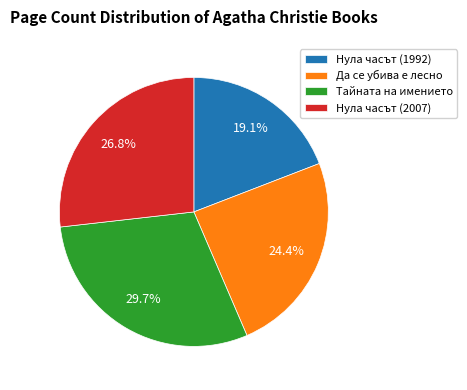

Between Да се убива е лесно and Нула часът (1992), which is larger?

Да се убива е лесно